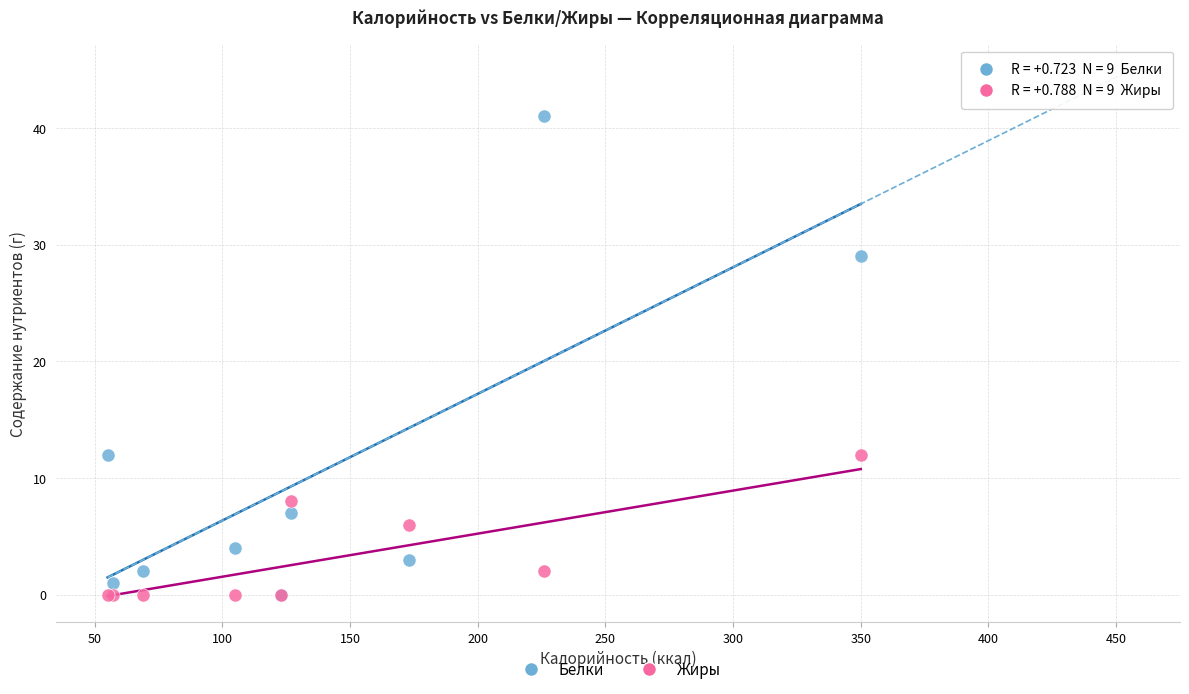

Which series has the largest Y range (max minus min)?

Белки